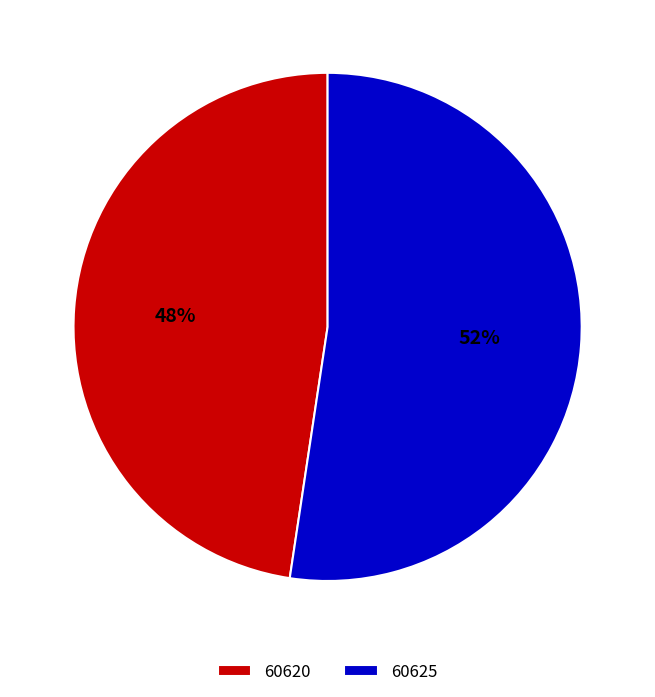

Combined, do 60620 and 60625 account for over 50%?

Yes